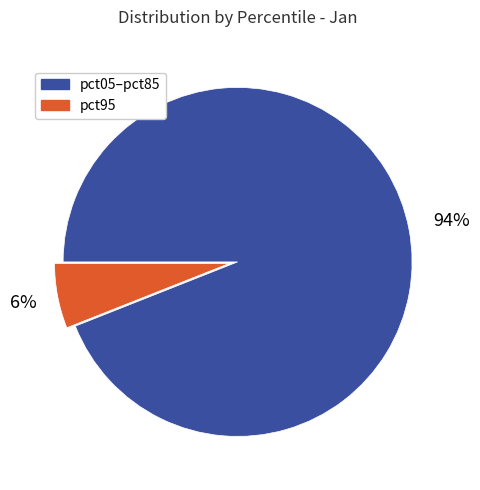

Between pct95 and pct05–pct85, which is larger?

pct05–pct85